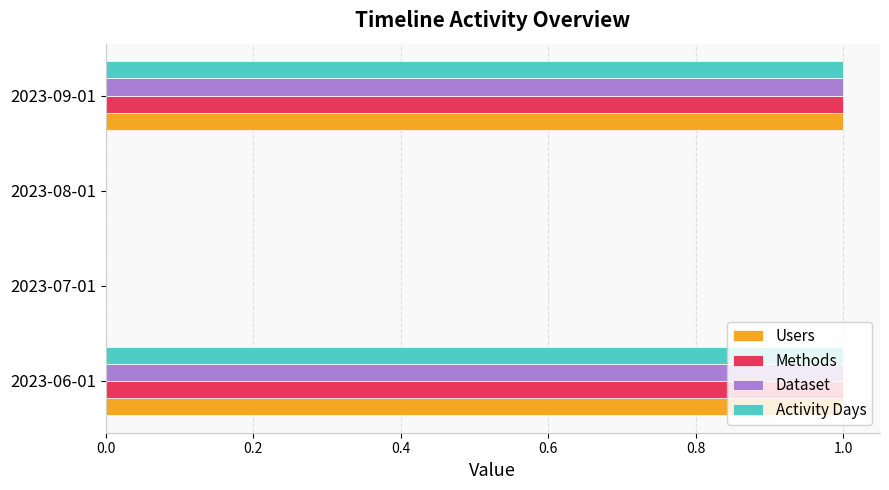

What is the total value across all series at 2023-09-01?

4